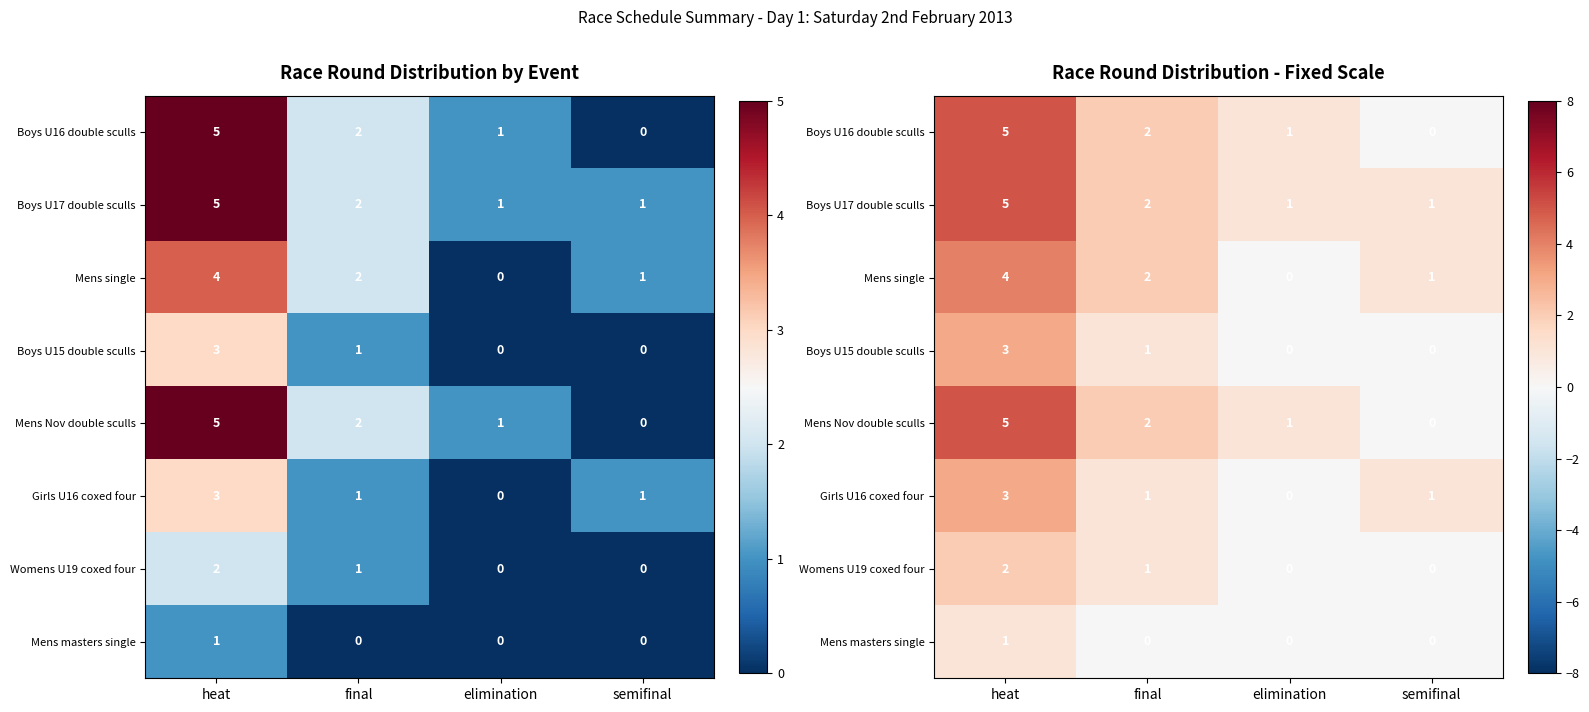

The value of Mens masters single at semifinal is 0. True or false?

True